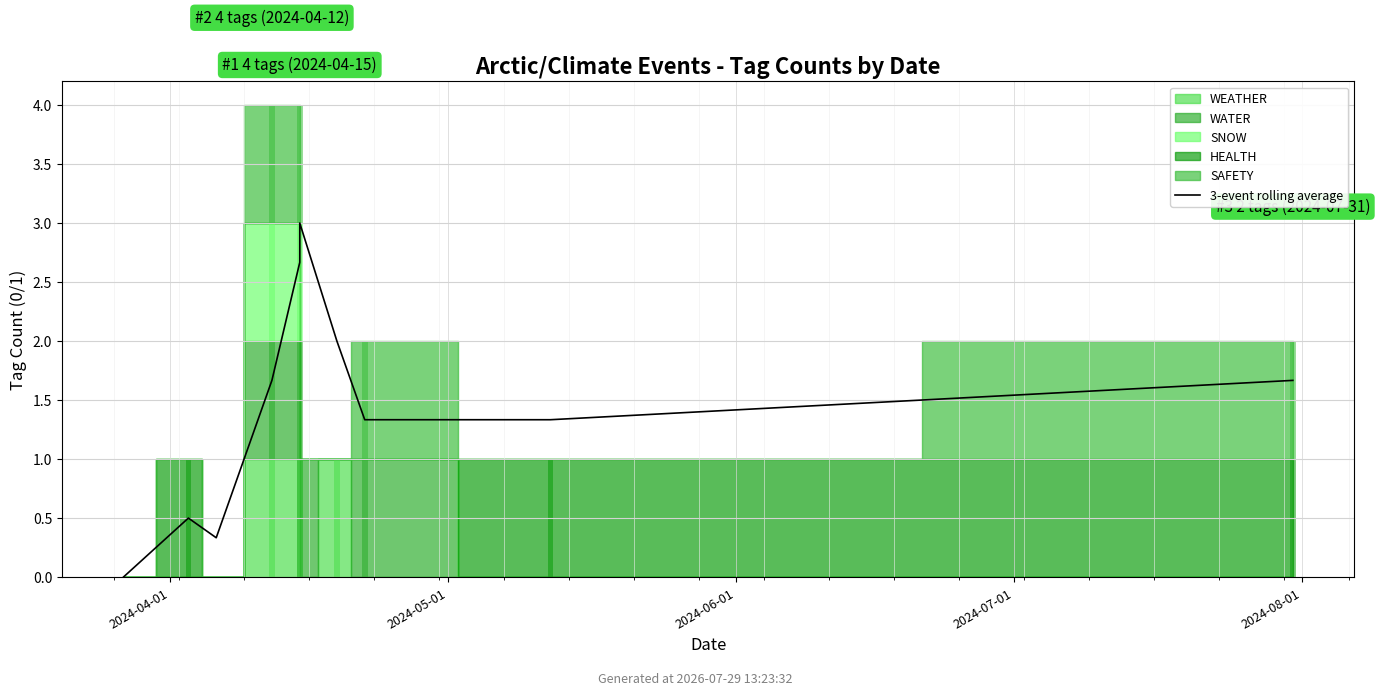

True or false: the data shows 2.0 at 6.

True